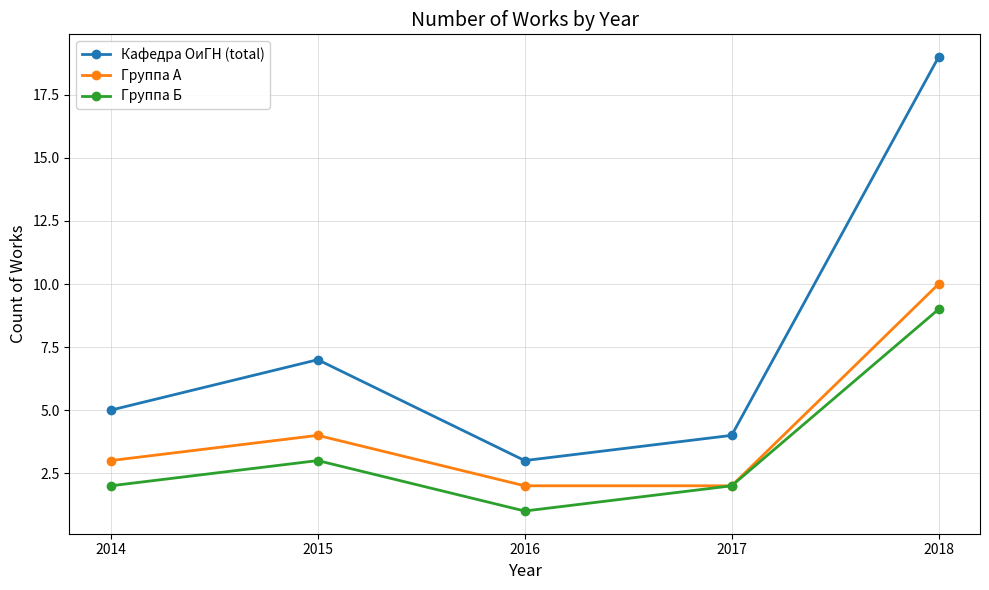

What is the average value of the Кафедра ОиГН (total) series?

8